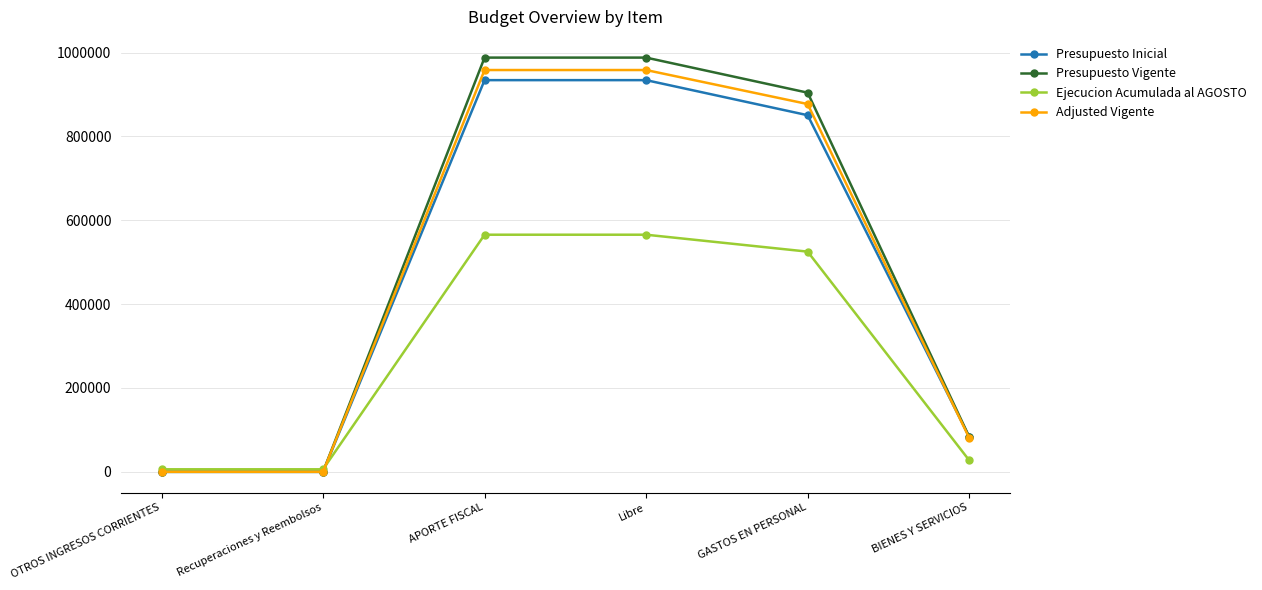

After their last crossing, which series has the higher values: Presupuesto Inicial or Ejecucion Acumulada al AGOSTO?

Presupuesto Inicial